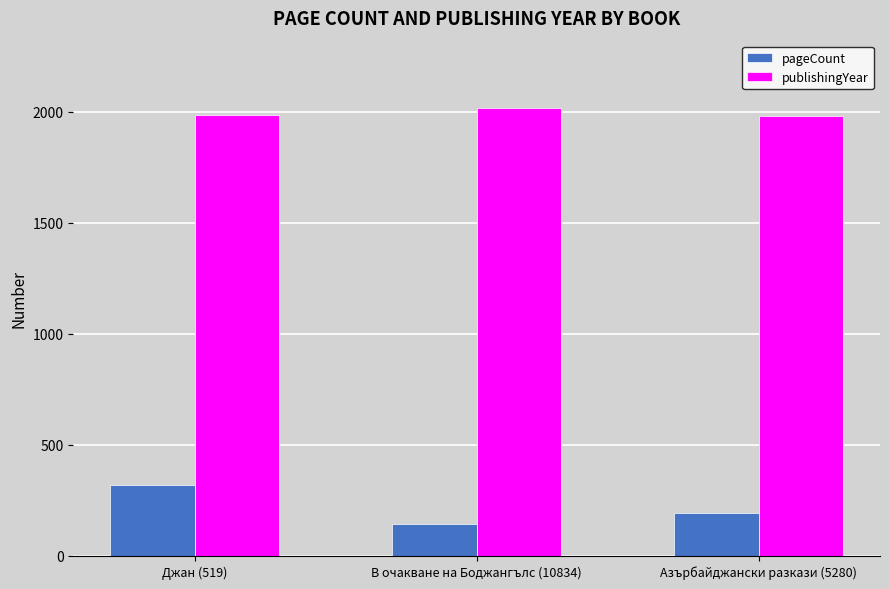

Is the value of publishingYear at Джан (519) greater than the value of pageCount at В очакване на Боджангълс (10834)?

Yes